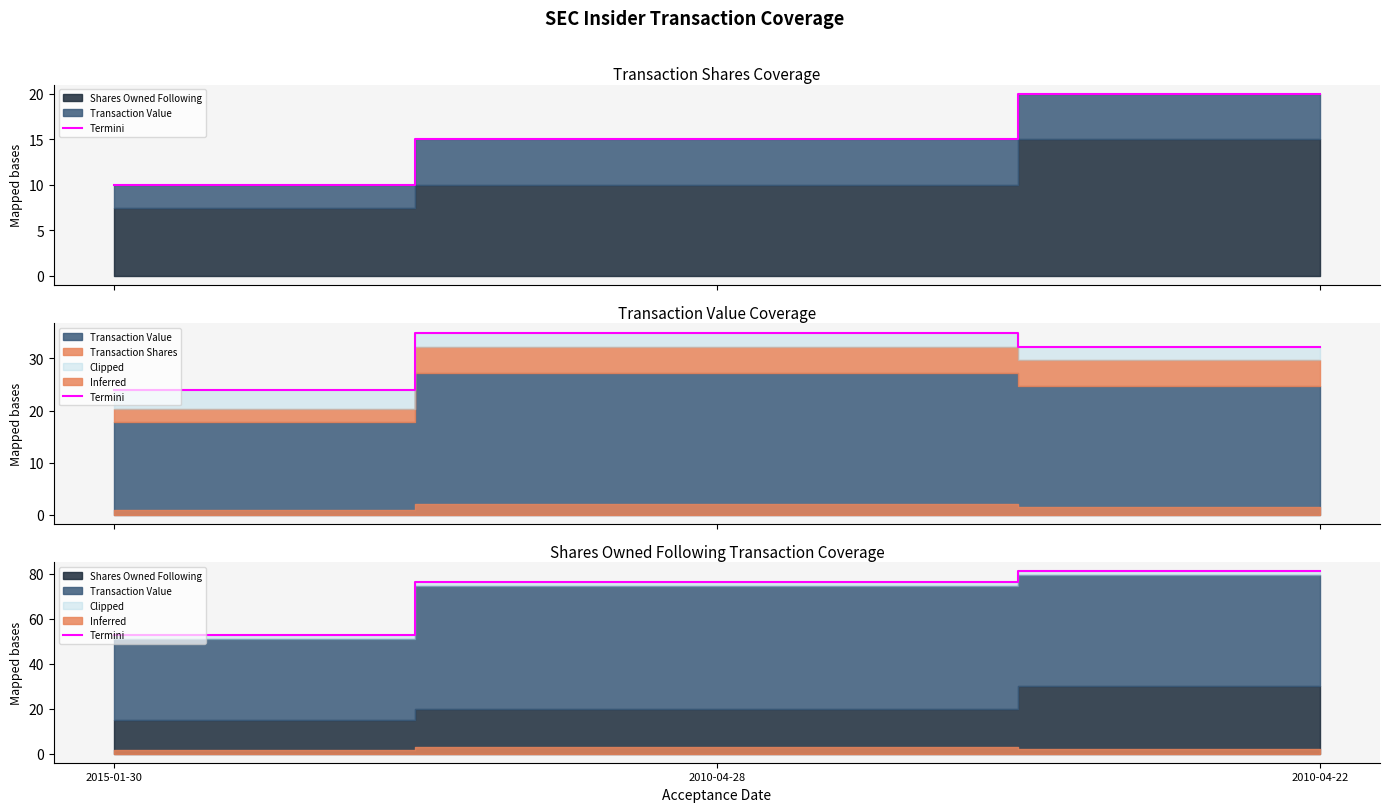

What is the difference between the maximum and minimum values?

28.1